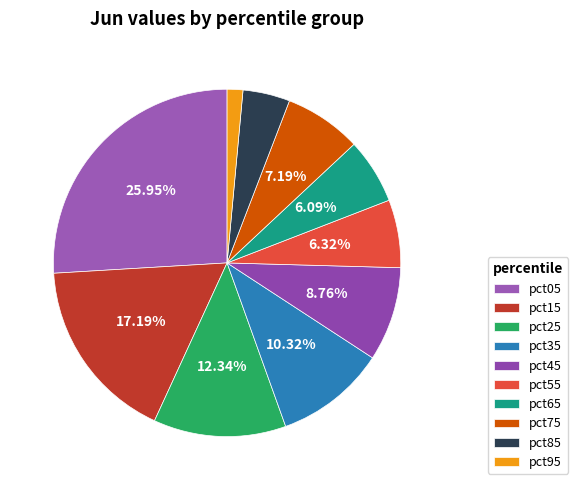

How much of the chart is everything except pct65?

93.9%